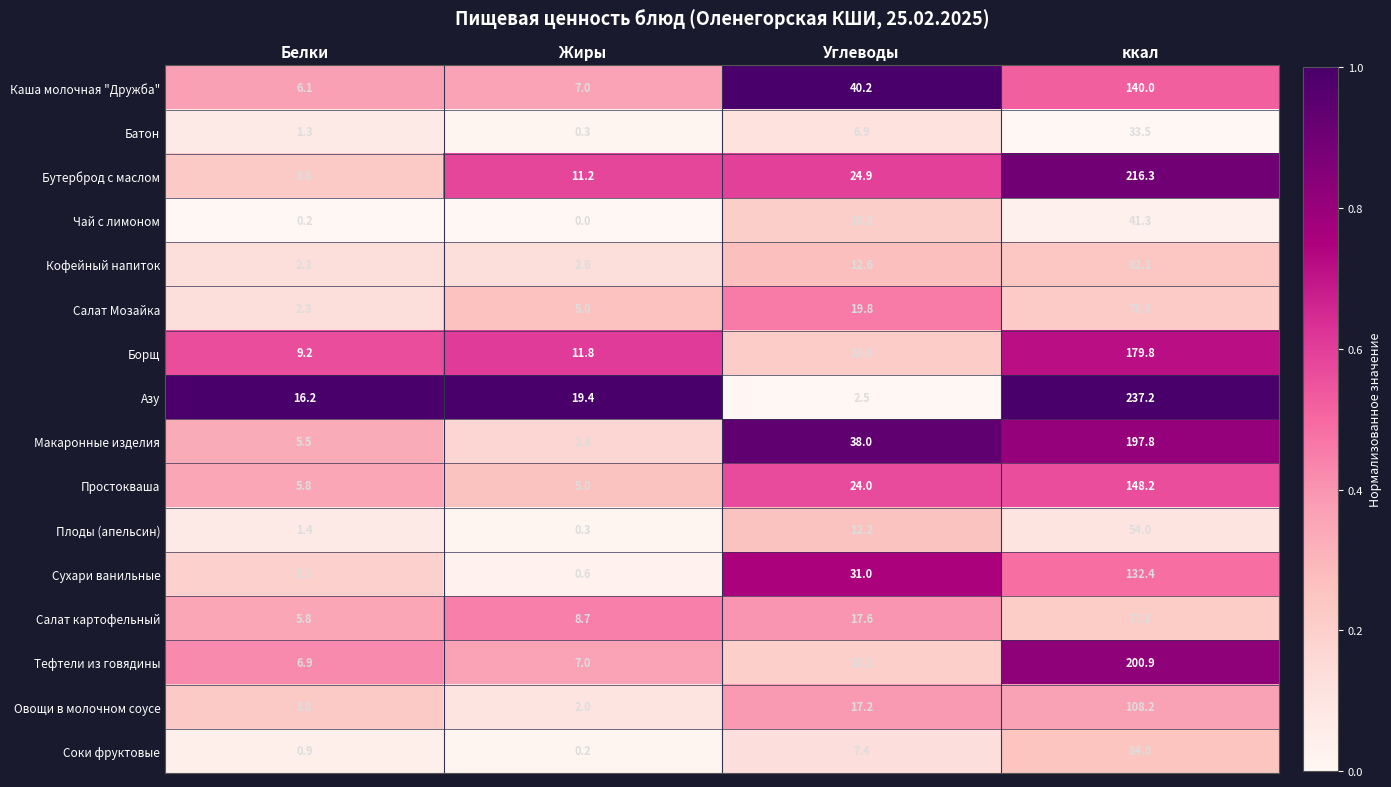

The Тефтели из говядины series shows 299.6 at ккал. True or false?

False